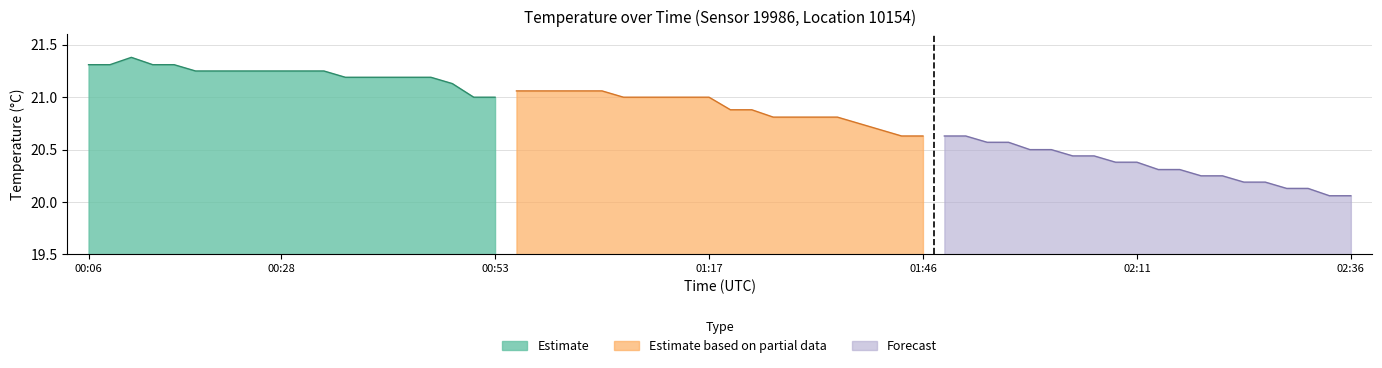

How many lines are shown in the chart?

3